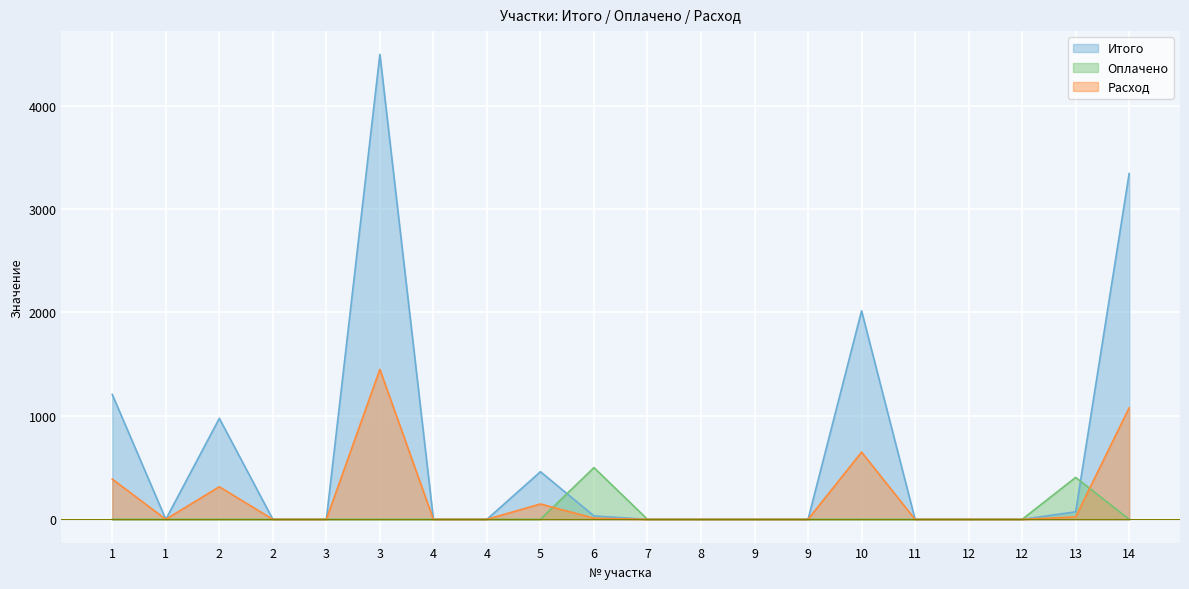

Reading right to left, extract all data points from this chart.

Итого: 14=3342.5	13=72.5	12=0.0	12=0.0	11=0.0	10=2015.3	9=0.0	9=0.0	8=0.0	7=0.0	6=33.0	5=460.4	4=0.0	4=0.0	3=4494.5	3=0.0	2=0.0	2=976.1	1=0.0	1=1206.8
Оплачено: 14=0.0	13=405.3	12=0.0	12=0.0	11=0.0	10=0.0	9=0.0	9=0.0	8=0.0	7=0.0	6=500.0	5=0.0	4=0.0	4=0.0	3=0.0	3=0.0	2=0.0	2=0.0	1=0.0	1=0.0
Расход: 14=1078.2	13=23.4	12=0.0	12=0.0	11=0.0	10=650.1	9=0.0	9=0.0	8=0.0	7=0.0	6=10.6	5=148.5	4=0.0	4=0.0	3=1449.8	3=0.0	2=0.0	2=314.9	1=0.0	1=389.3